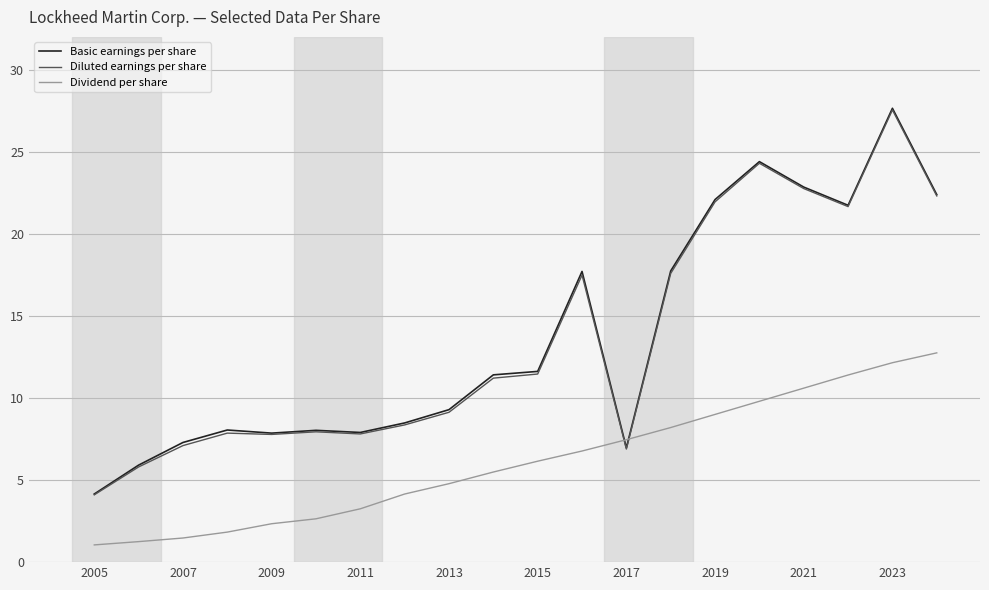

Which series has the widest spread of values?

Basic earnings per share